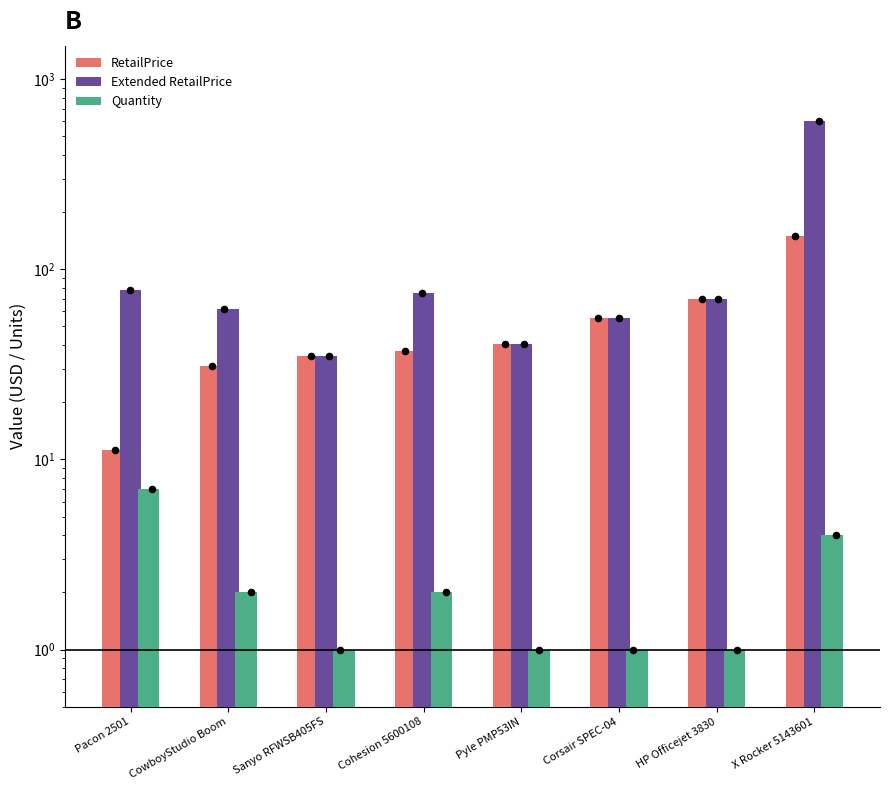

Which series contains the highest Y value?

Extended RetailPrice